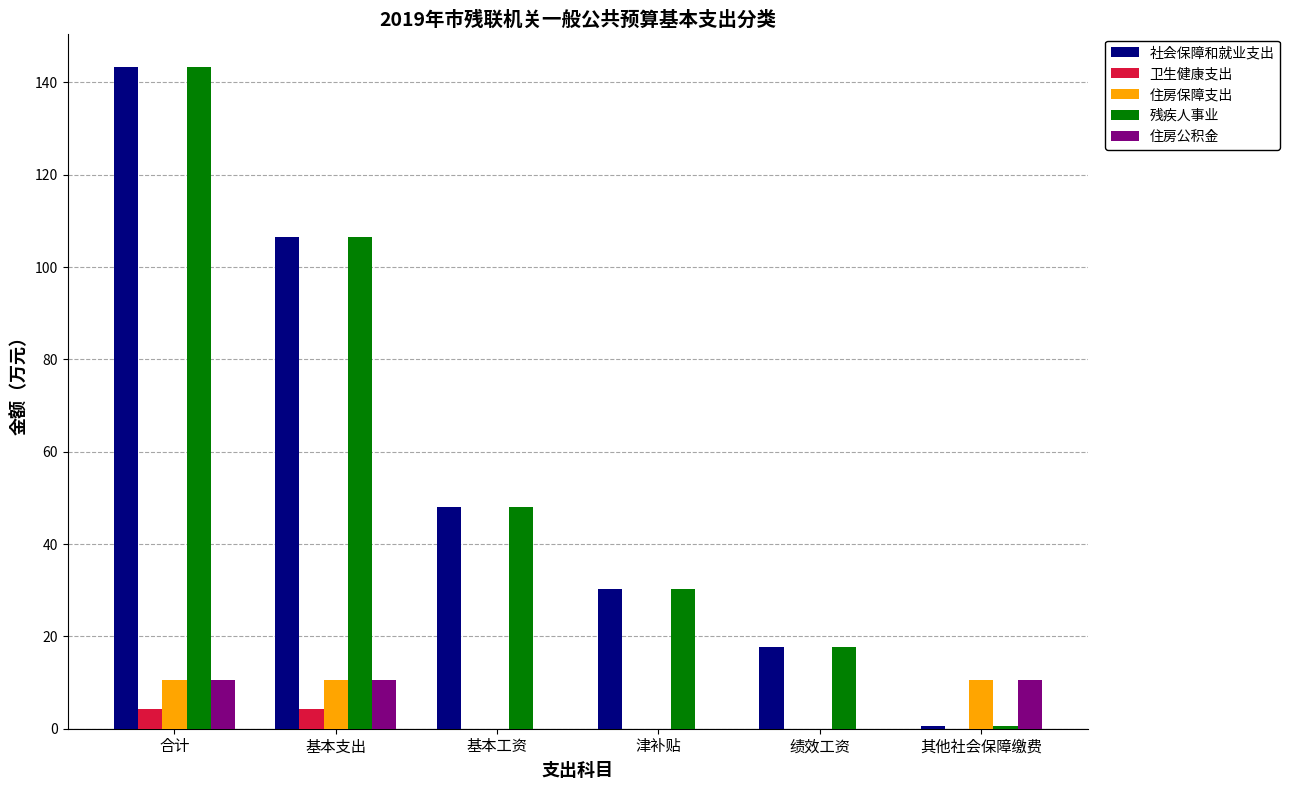

Read the 社会保障和就业支出 value at 合计.

143.4